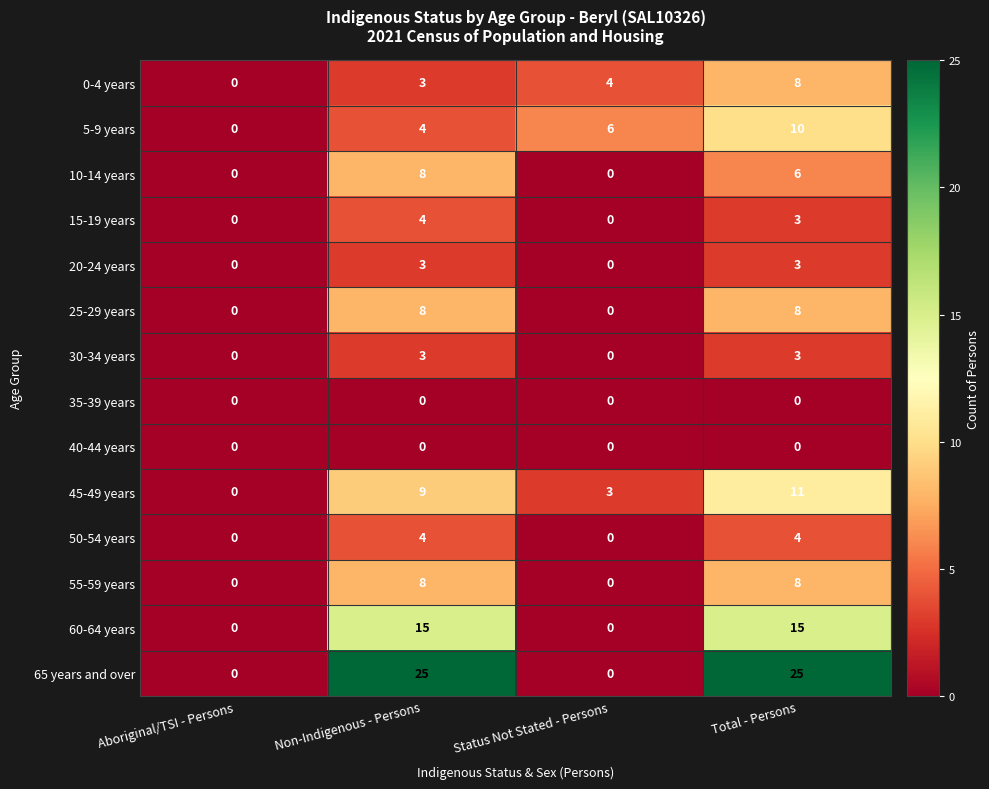

Count the 10-14 years values in the range 0 to 8.

4